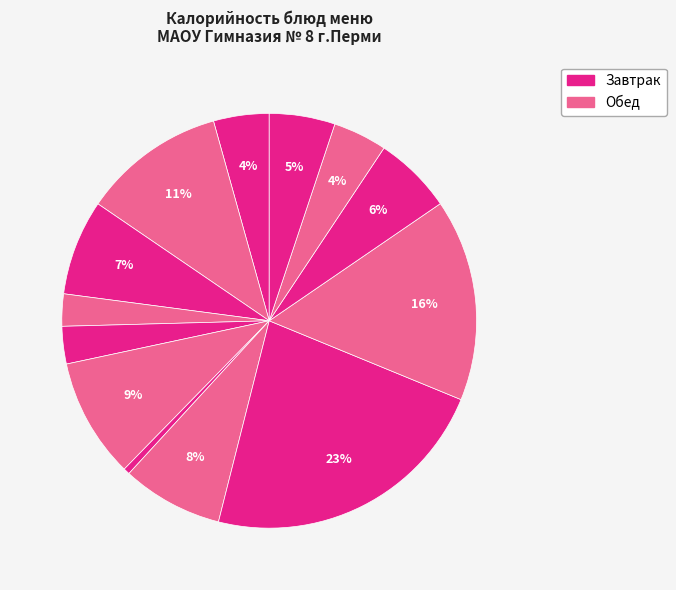

Count the number of slices in the pie.

13